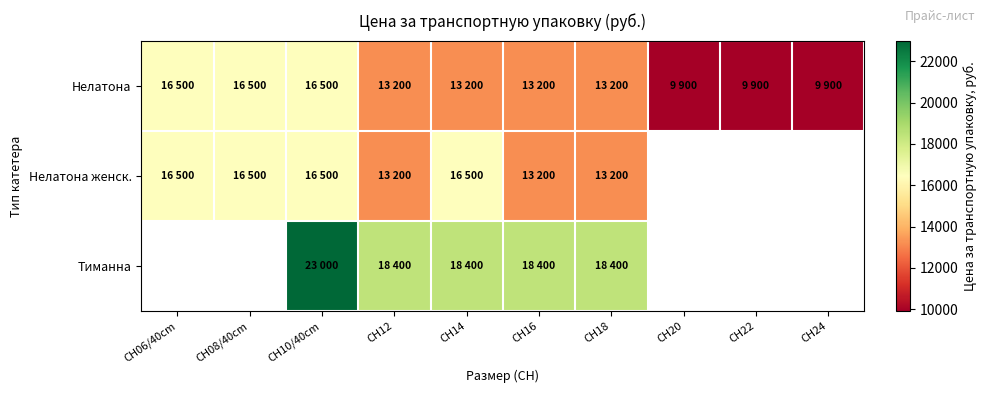

What is the difference between the Нелатона женск. values at CH16 and CH08/40cm?

3300.0